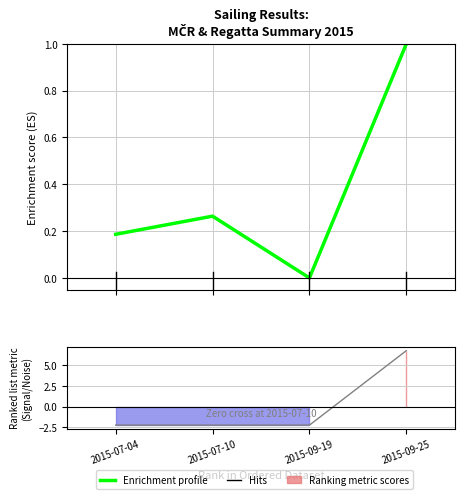

In Body, how many points are lower than both neighbors (excluding endpoints)?

1